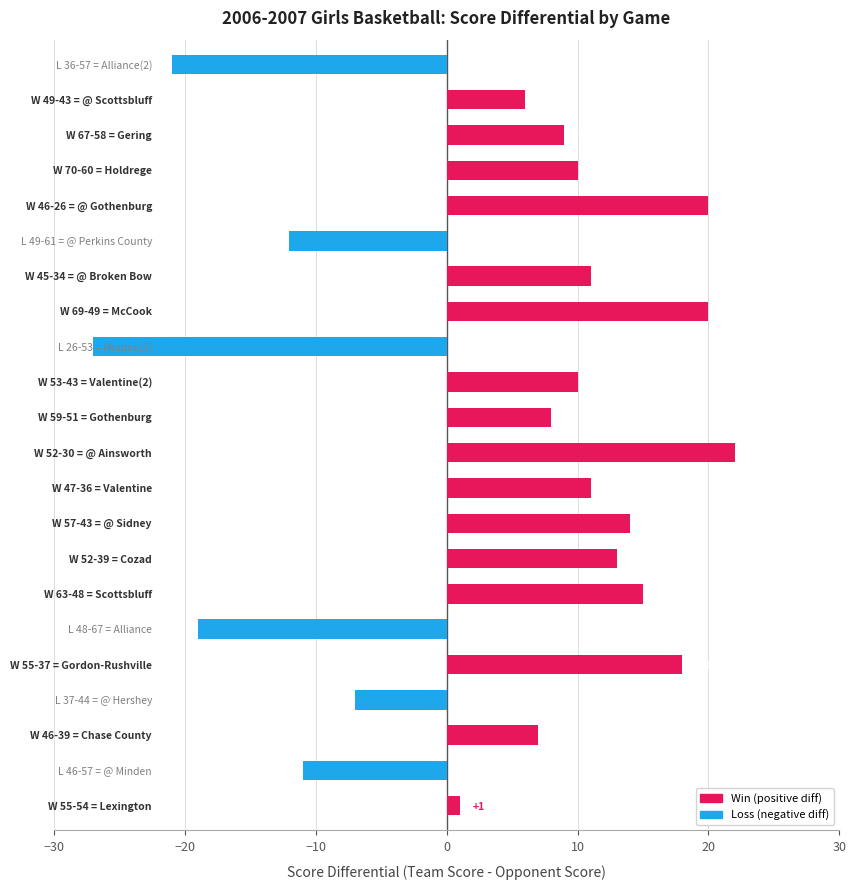

What is the average value?

4